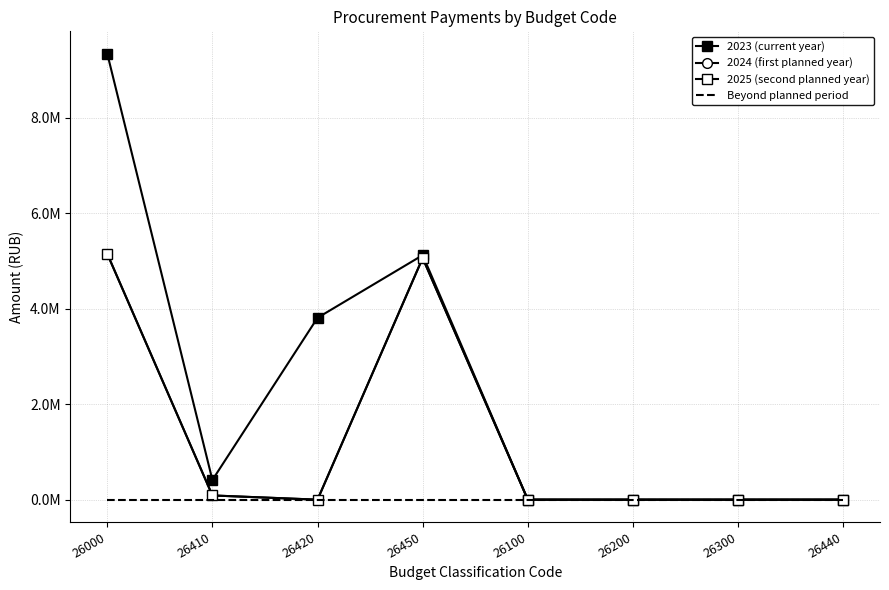

The Beyond planned period series shows 0.0 at 26000. True or false?

True